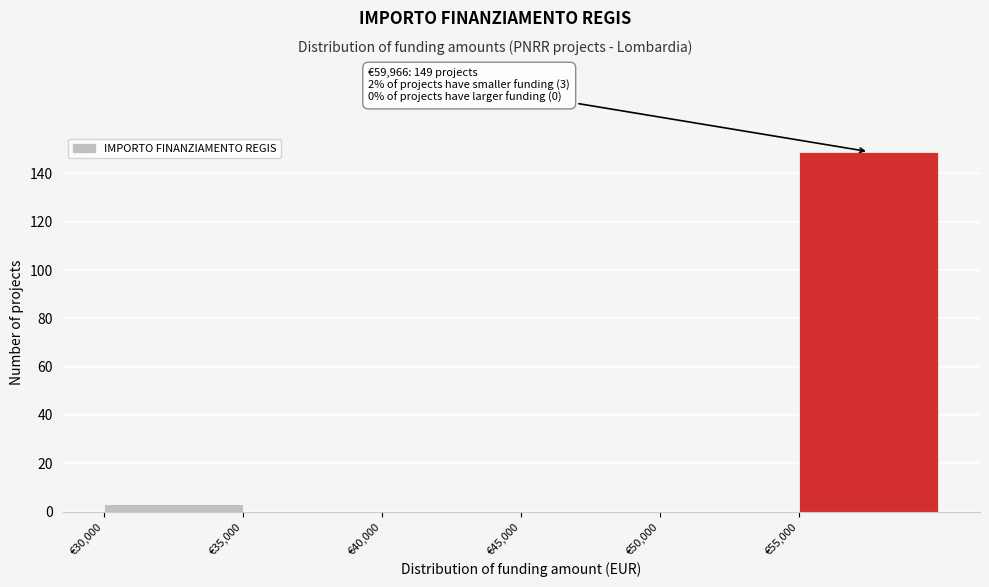

Which range on the x-axis has the tallest bar?

55000 to 60000